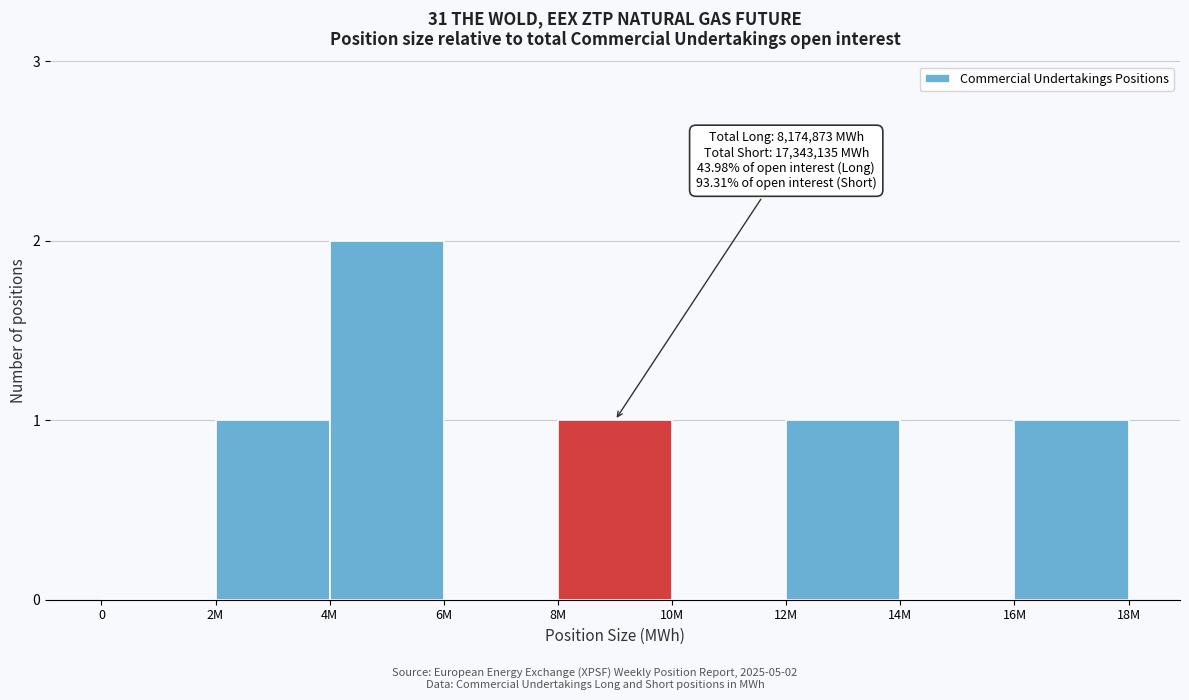

Reading left to right, list all the values displayed in this chart.

0=0	2M=1	4M=2	6M=0	8M=1	10M=0	12M=1	14M=0	16M=1